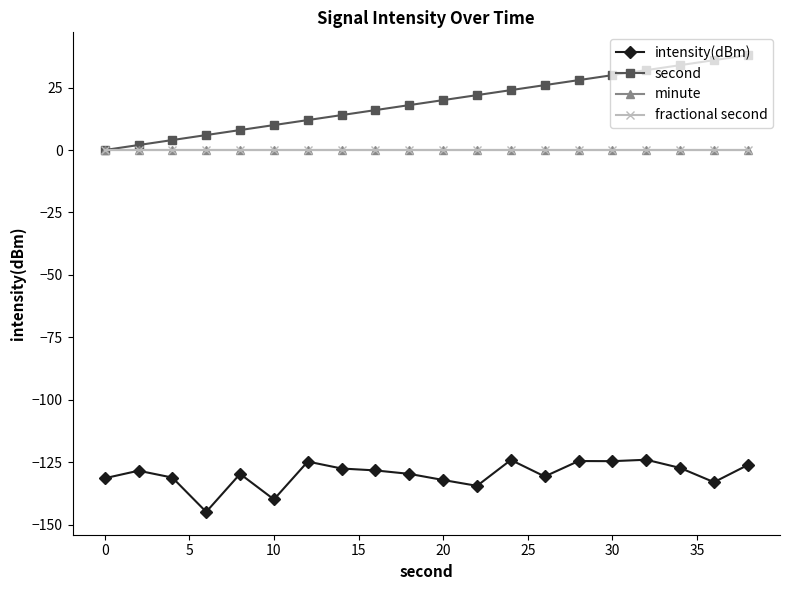

List the series in order of their peak value, highest first.

second, minute, fractional second, intensity(dBm)